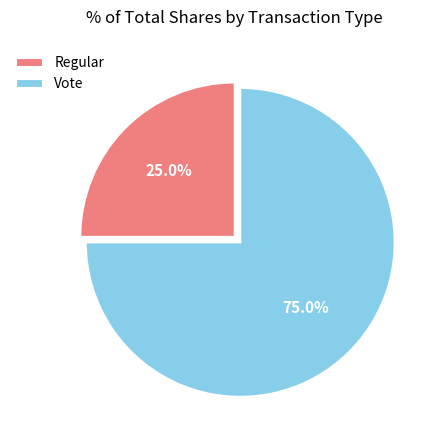

What is the largest slice in the pie chart?

Vote